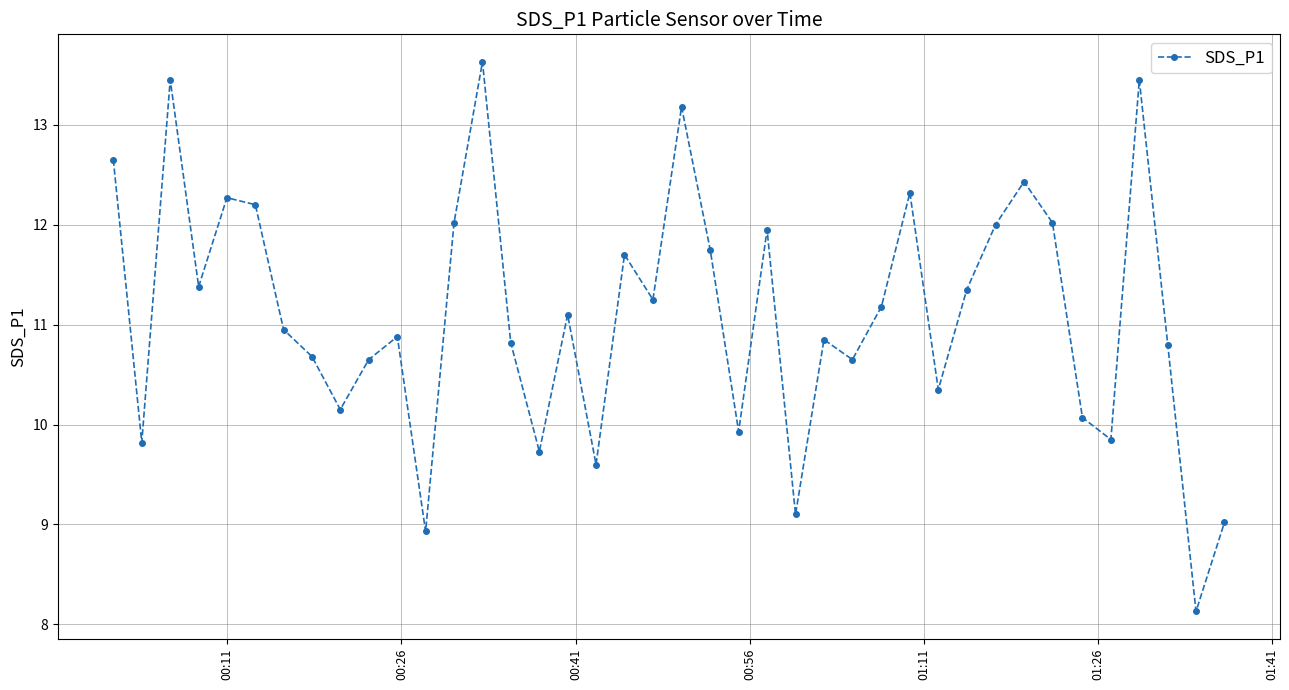

Does the chart have visible grid lines?

Yes